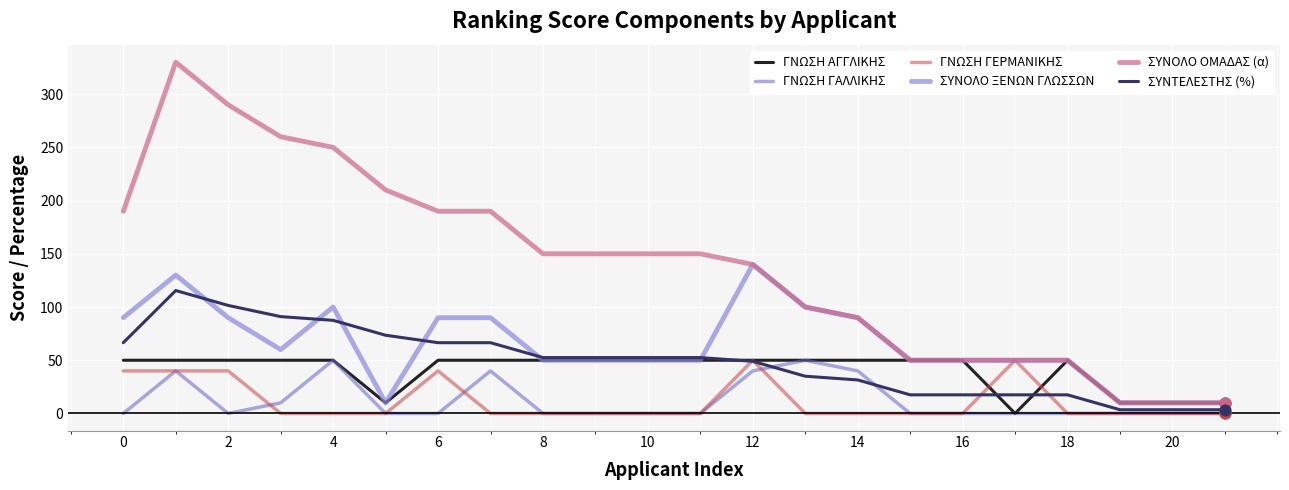

Which series has the largest range (max minus min)?

ΣΥΝΟΛΟ ΟΜΑΔΑΣ (α)